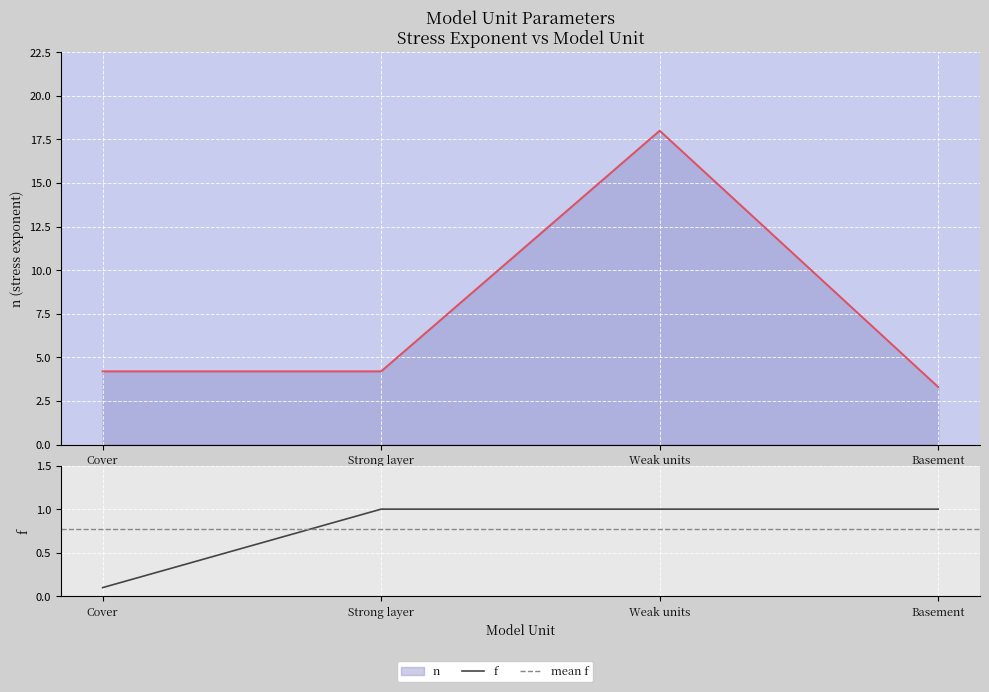

At how many categories does at least one series exceed 11?

1